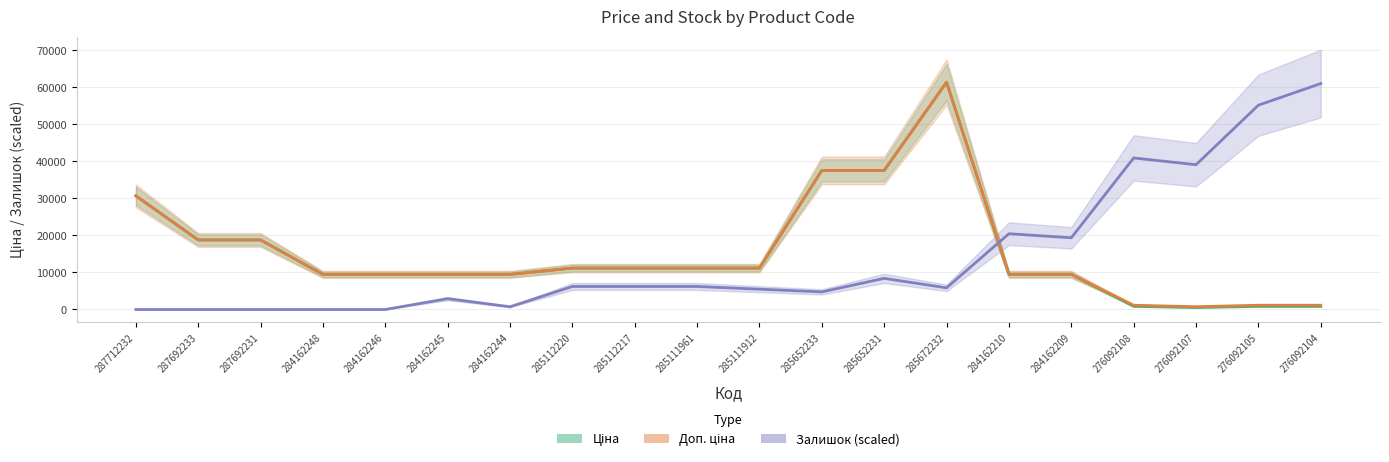

The Залишок (scaled) series shows 7009.3 at 285652233. True or false?

False